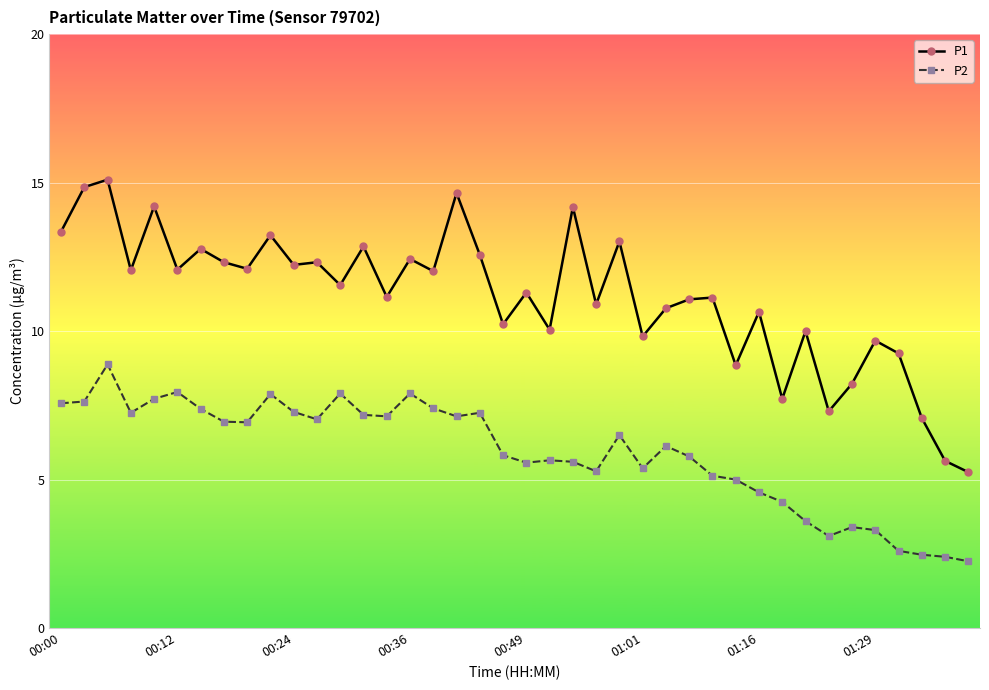

Rank the series by their maximum value, from highest to lowest.

P1, P2